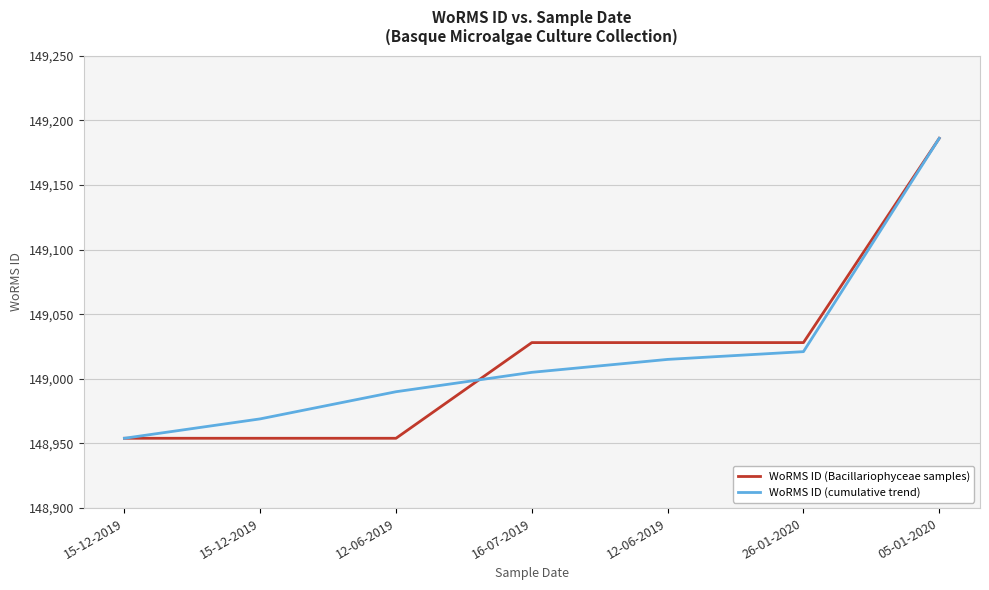

What are all the series names shown in the legend?

WoRMS ID (Bacillariophyceae samples), WoRMS ID (cumulative trend)